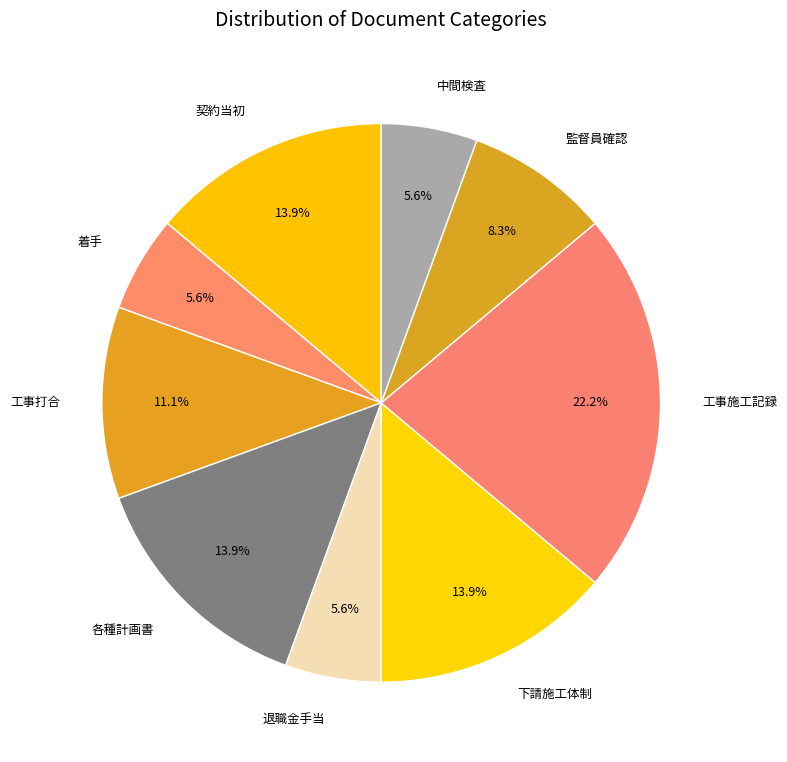

Is there a majority slice in this chart?

No